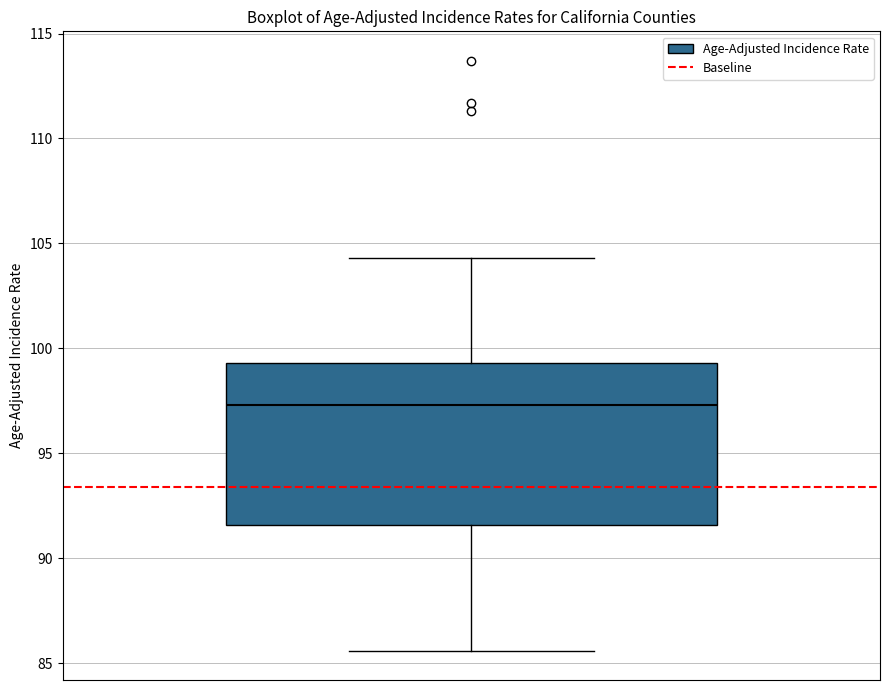

Where does the upper whisker of the box end on the y-axis? The values are not printed on the chart, so give them approximately, as read against the axis.

104.5